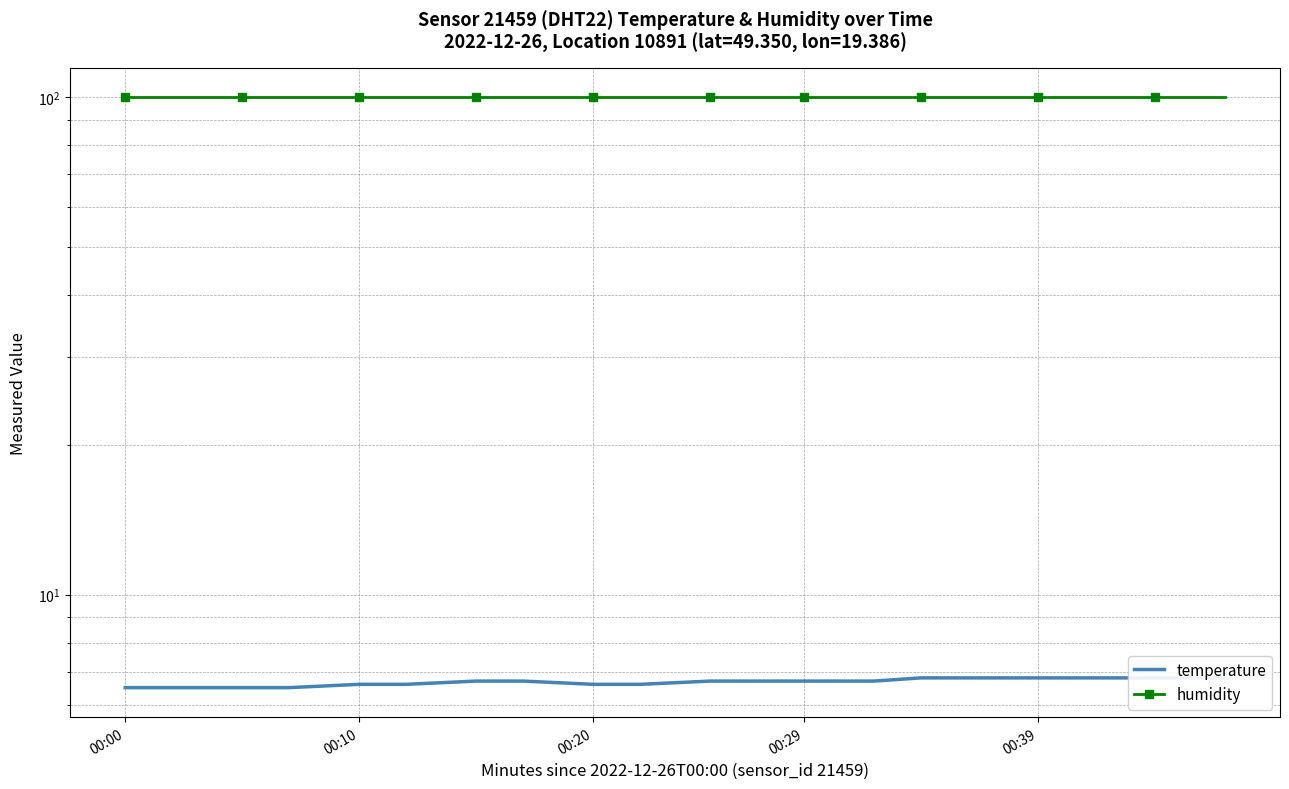

What are all the series names shown in the legend?

temperature, humidity